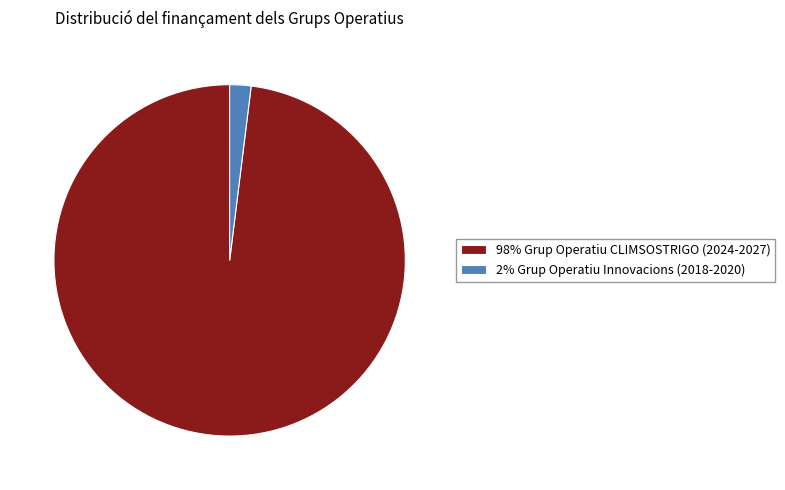

Is the sum of 98% Grup Operatiu CLIMSOSTRIGO (2024-2027) and 2% Grup Operatiu Innovacions (2018-2020) greater than half?

Yes